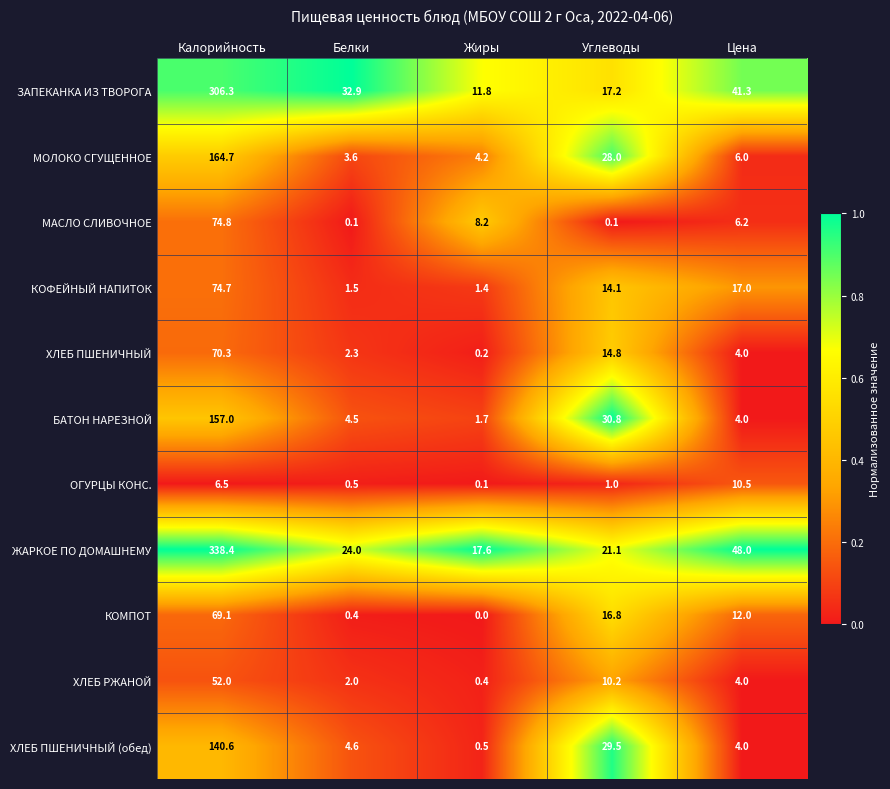

At which label is КОМПОТ closest to 34?

Углеводы